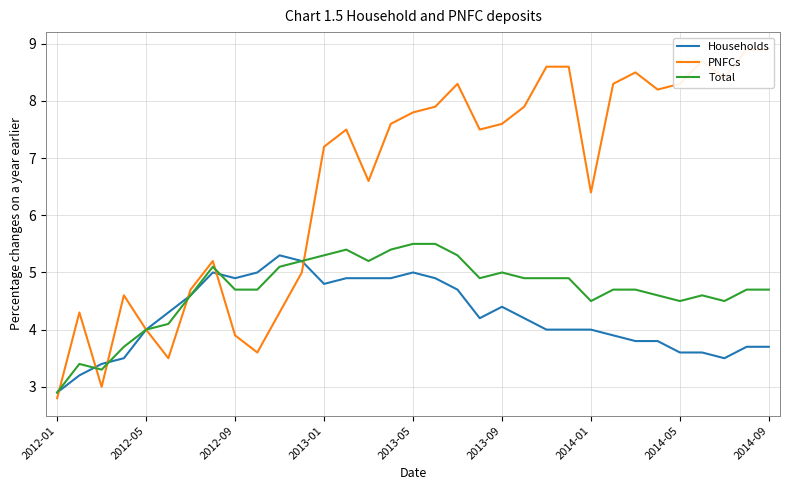

True or false: Households has a value of 4.9 at 14.

True